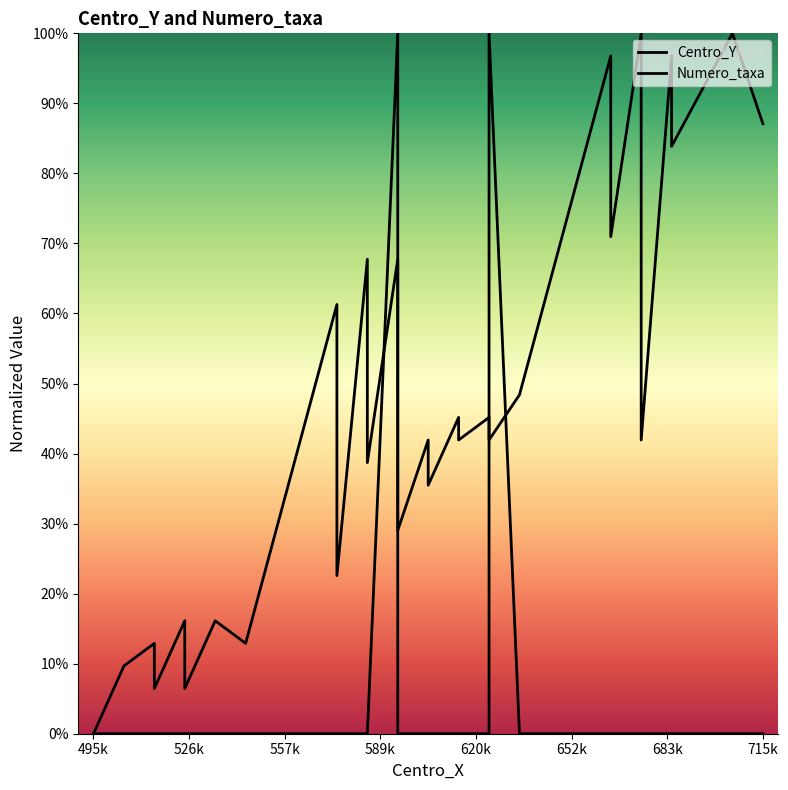

Is this an area chart (filled region under the line)?

No